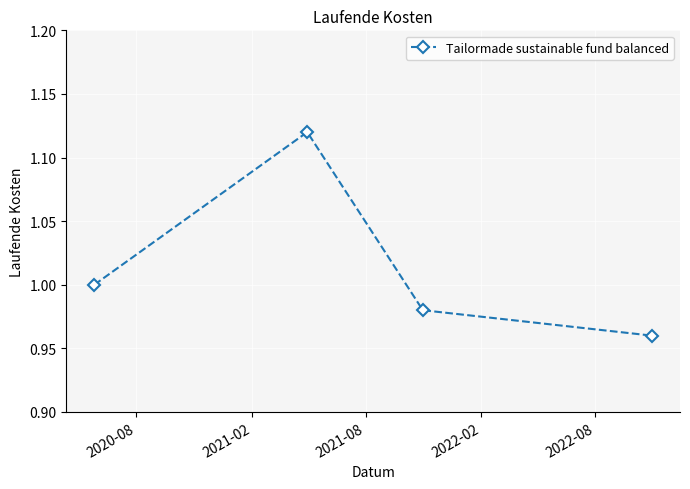

How many values are between 0 and 1?

3